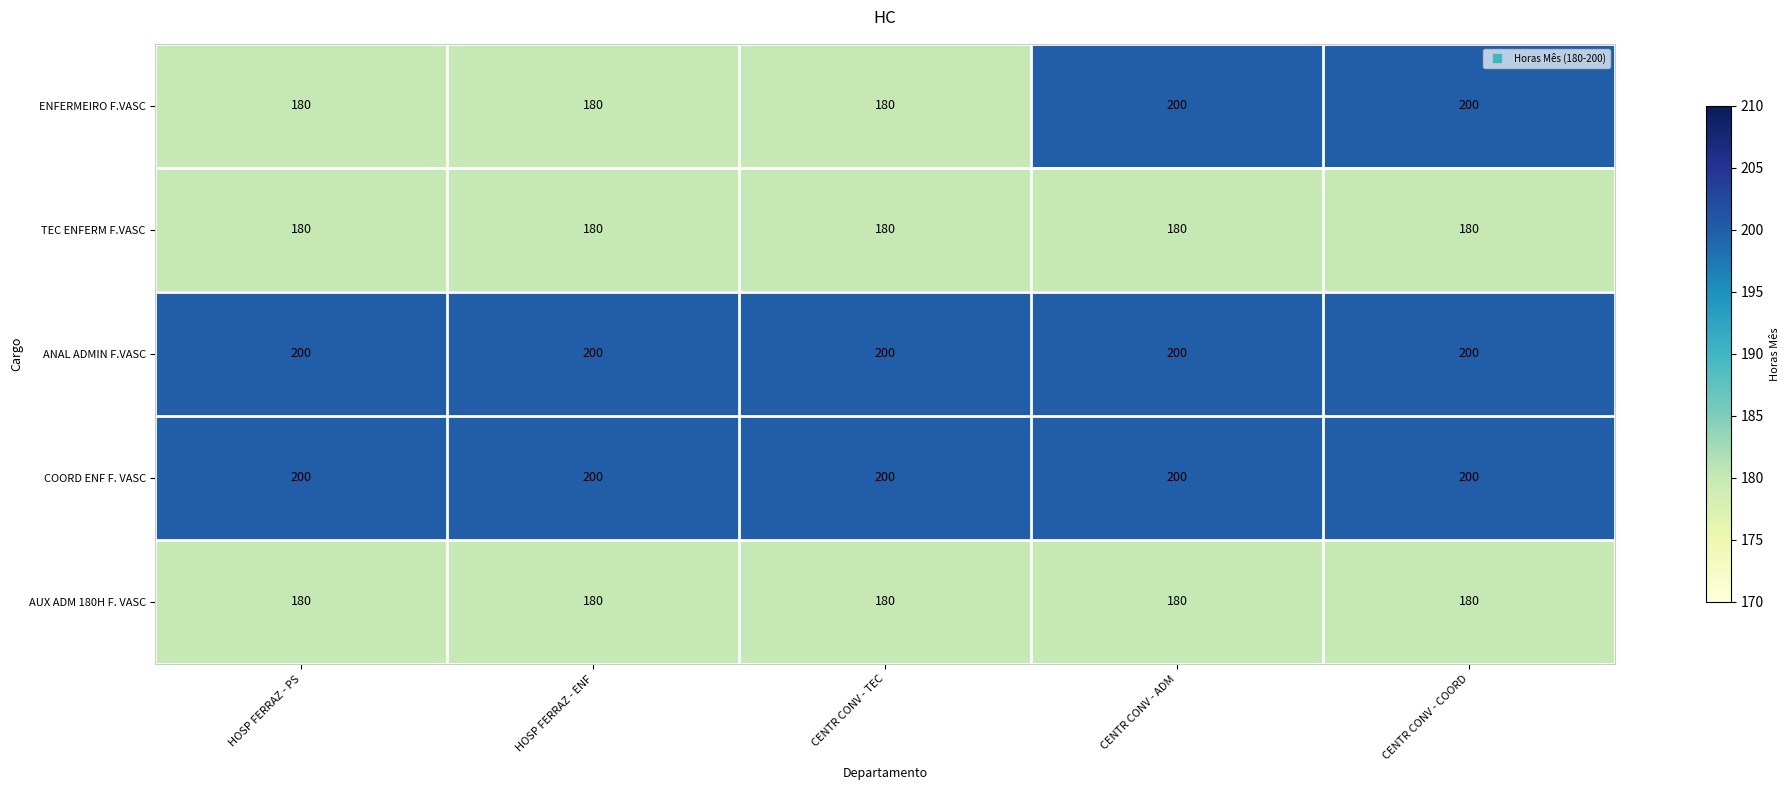

The AUX ADM 180H F. VASC series shows 180 at HOSP FERRAZ - ENF. True or false?

True